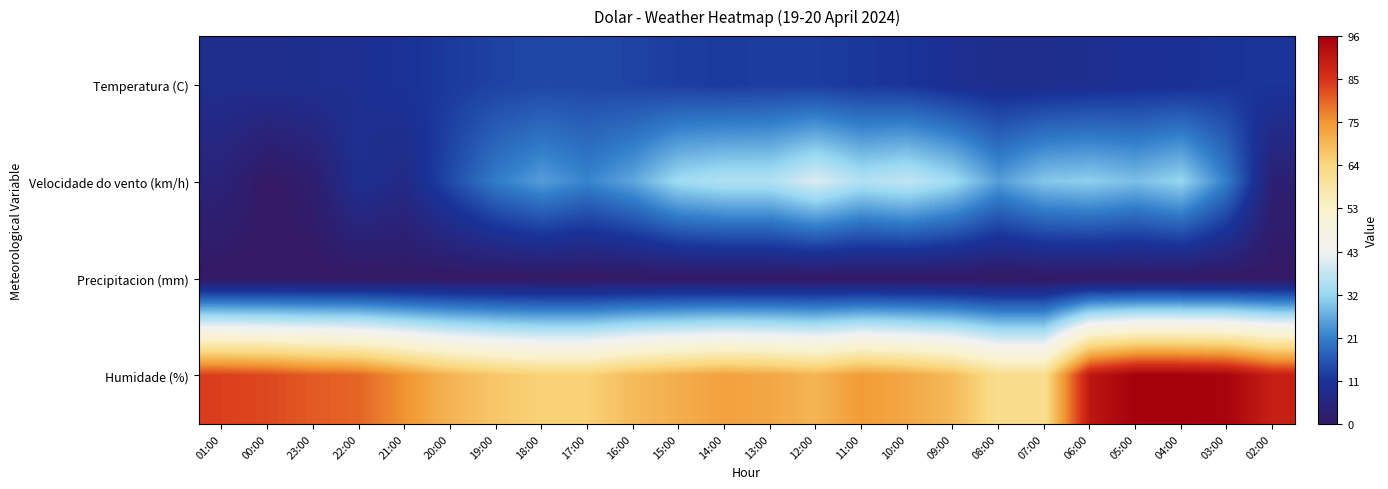

Reading left to right, transcribe all the data shown in this chart.

Temperatura (C): 01:00=8.4	00:00=8.3	23:00=8.9	22:00=9.3	21:00=10.4	20:00=11.8	19:00=12.9	18:00=13.5	17:00=13.5	16:00=13.0	15:00=12.3	14:00=11.8	13:00=12.2	12:00=12.1	11:00=11.4	10:00=10.9	09:00=9.3	08:00=8.5	07:00=8.5	06:00=9.0	05:00=9.6	04:00=9.8	03:00=10.8	02:00=11.0
Velocidade do vento (km/h): 01:00=4.0	00:00=0.0	23:00=2.0	22:00=9.0	21:00=7.0	20:00=14.0	19:00=21.0	18:00=25.0	17:00=22.0	16:00=26.0	15:00=33.0	14:00=35.0	13:00=35.0	12:00=40.0	11:00=35.0	10:00=37.0	09:00=33.0	08:00=25.0	07:00=30.0	06:00=31.0	05:00=29.0	04:00=32.0	03:00=21.0	02:00=3.0
Precipitacion (mm): 01:00=0.0	00:00=0.0	23:00=0.0	22:00=0.0	21:00=0.0	20:00=0.0	19:00=0.0	18:00=0.0	17:00=0.0	16:00=0.0	15:00=0.0	14:00=0.0	13:00=0.0	12:00=0.0	11:00=0.0	10:00=0.0	09:00=0.0	08:00=0.0	07:00=0.0	06:00=0.0	05:00=0.0	04:00=0.0	03:00=0.0	02:00=0.0
Humidade (%): 01:00=84.0	00:00=83.0	23:00=81.0	22:00=80.0	21:00=75.0	20:00=70.0	19:00=67.0	18:00=65.0	17:00=65.0	16:00=69.0	15:00=71.0	14:00=73.0	13:00=72.0	12:00=70.0	11:00=74.0	10:00=72.0	09:00=69.0	08:00=62.0	07:00=62.0	06:00=91.0	05:00=96.0	04:00=96.0	03:00=95.0	02:00=89.0